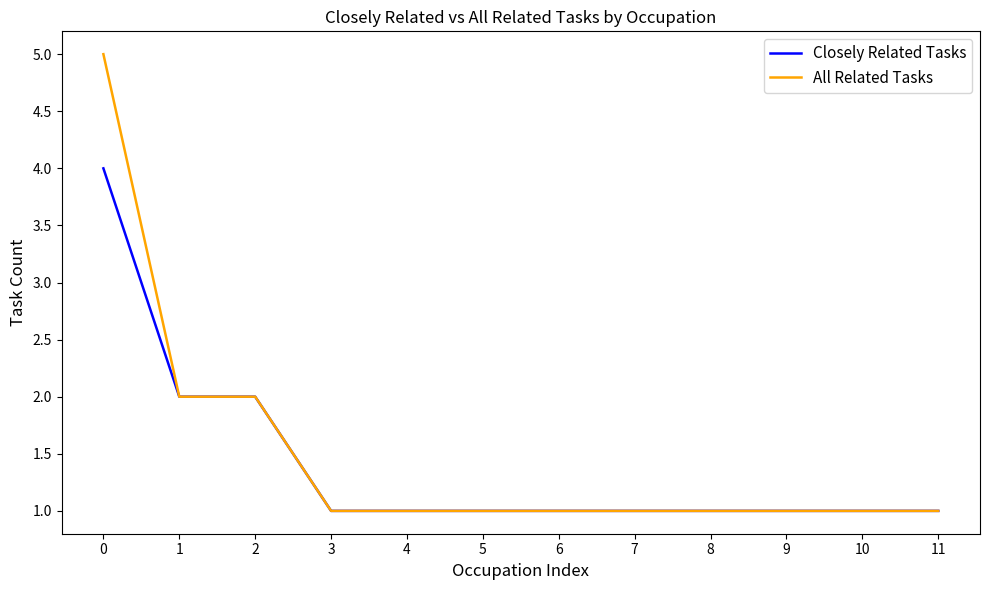

Which series has the largest range (max minus min)?

All Related Tasks